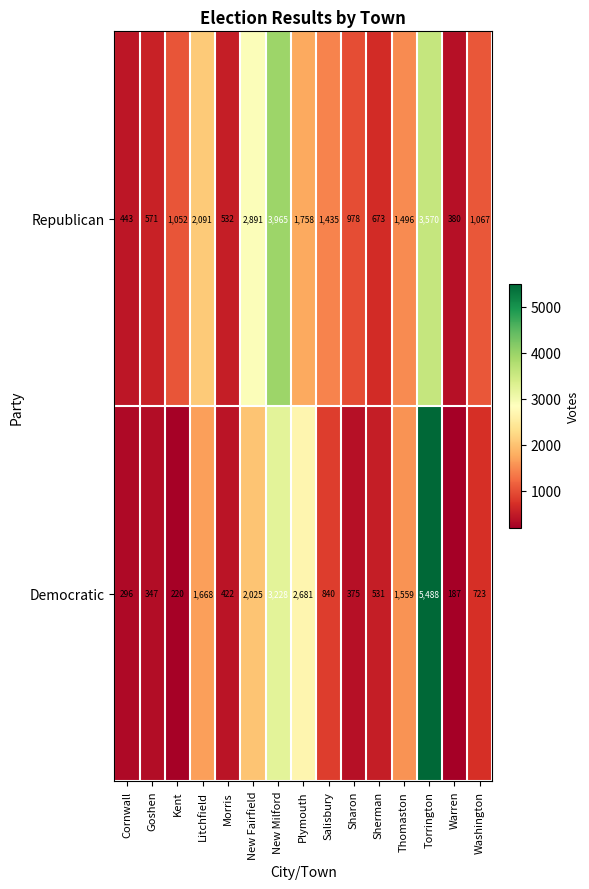

What is the minimum value shown in the chart?

187